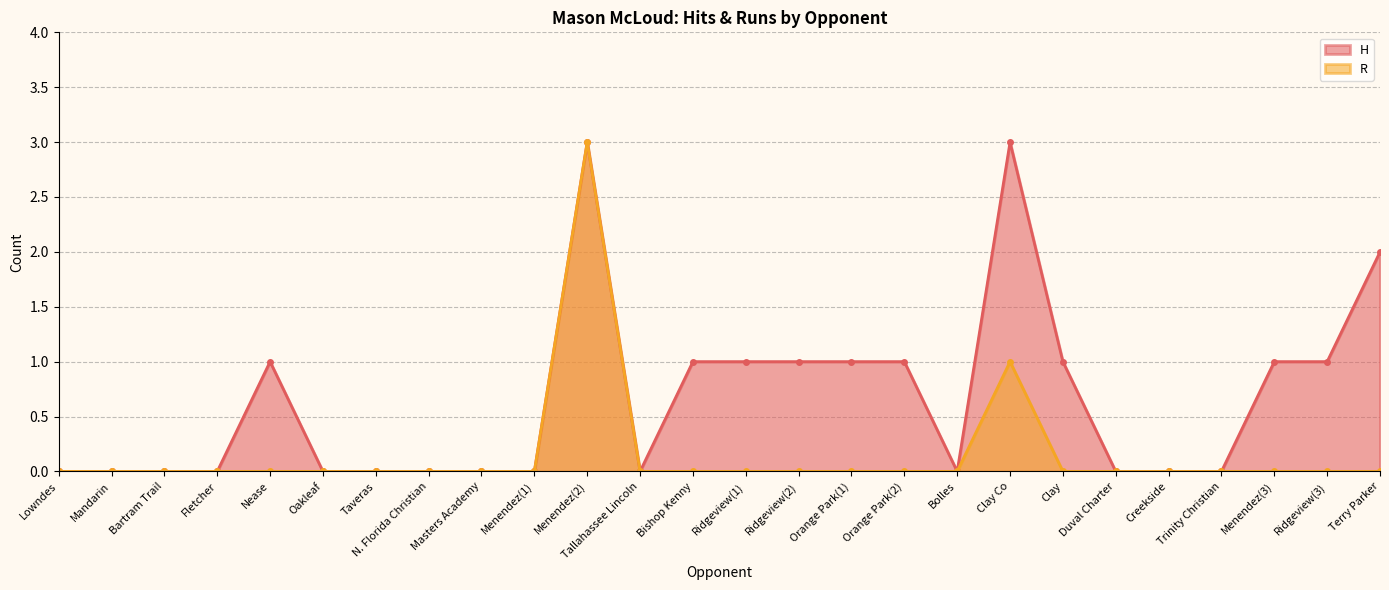

The H series shows 1 at Clay. True or false?

True